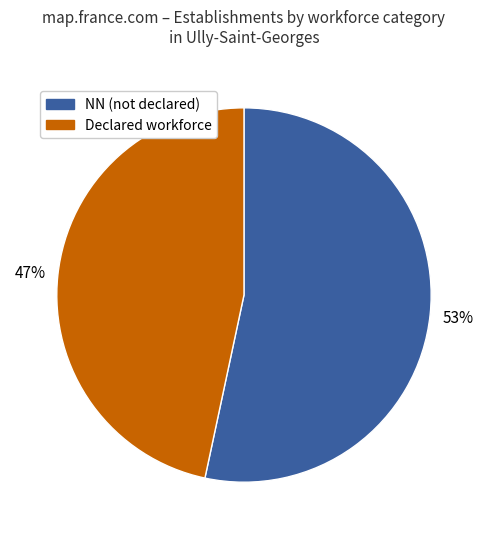

To the nearest percent, what is the average slice percentage?

50%